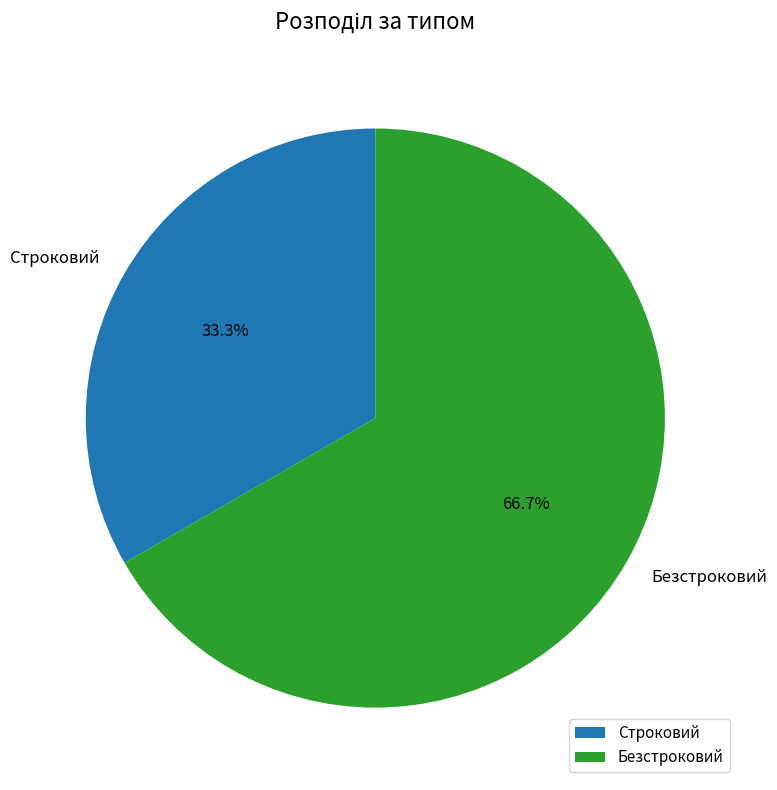

Approximately how many times larger is the value at Безстроковий compared to Строковий?

2.0